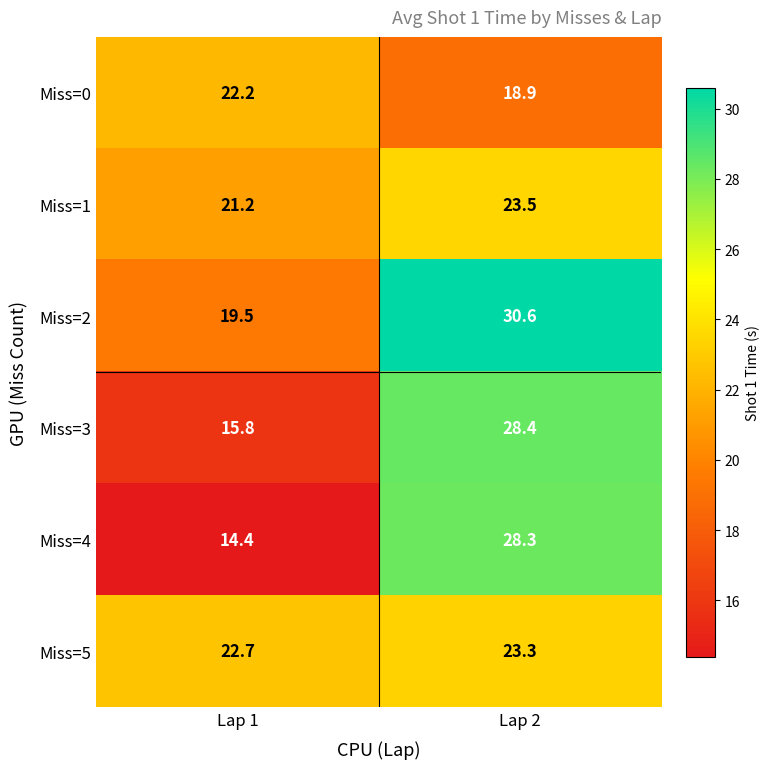

What is the maximum value for Miss=4?

28.3